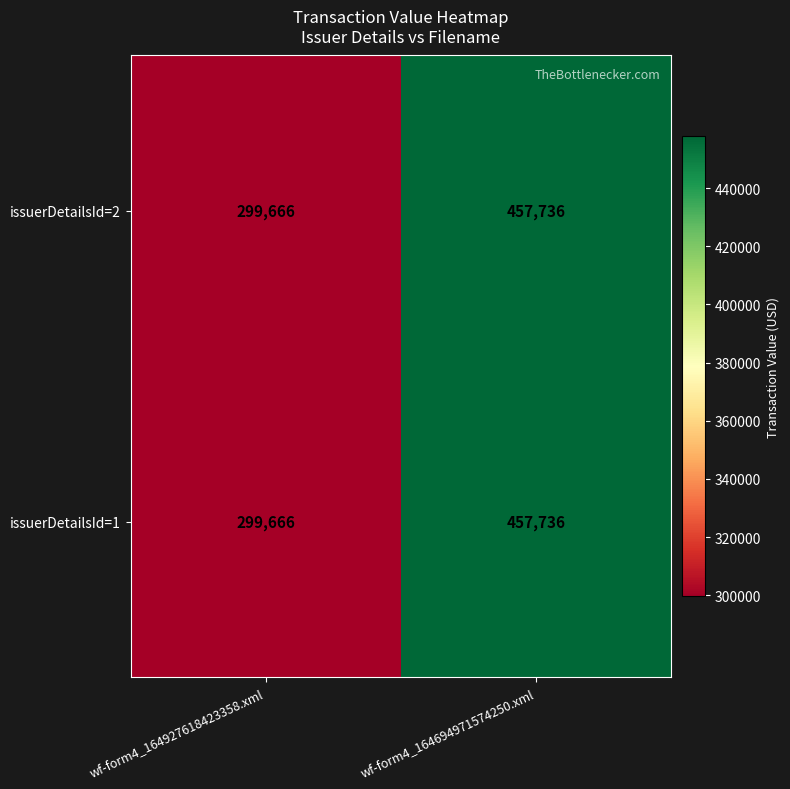

Where is issuerDetailsId=1 nearest to the value 378701?

wf-form4_164927618423358.xml